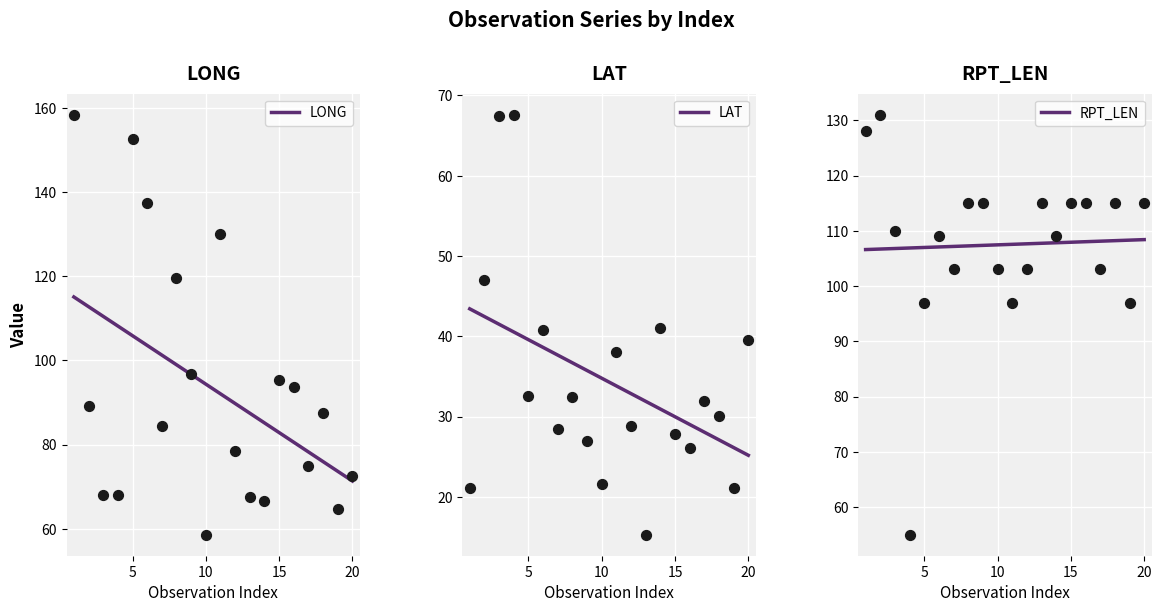

Is the value of LONG at 15 greater than the value of RPT_LEN at 17?

No